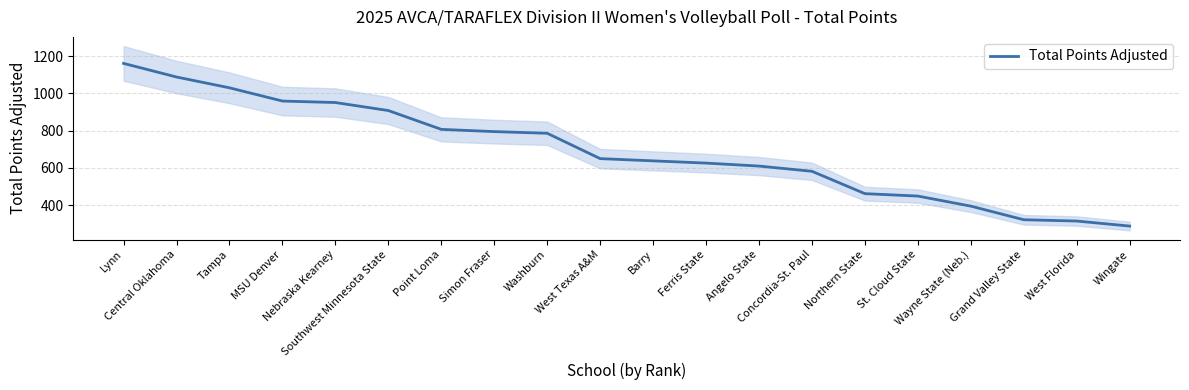

Is this an area chart (filled region under the line)?

No